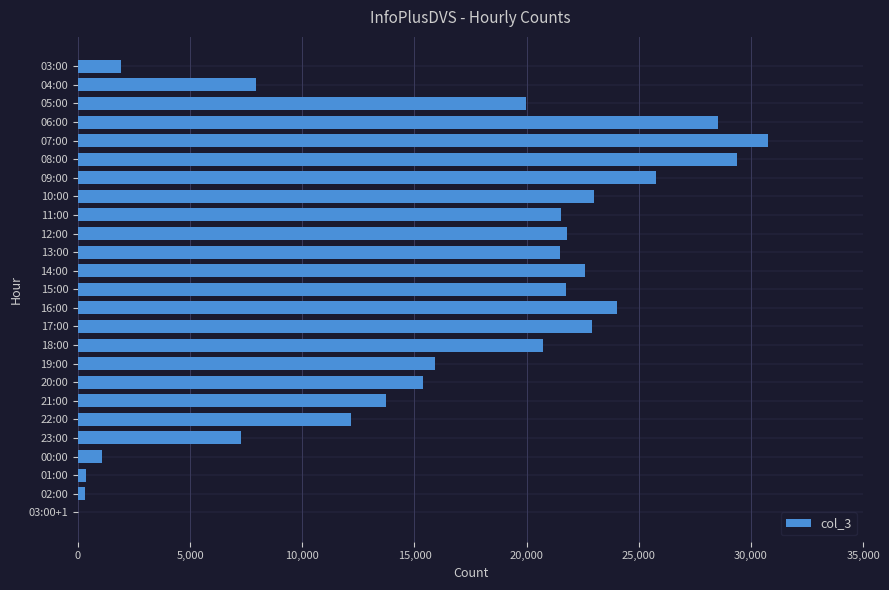

True or false: the data shows 33940 at 05:00.

False